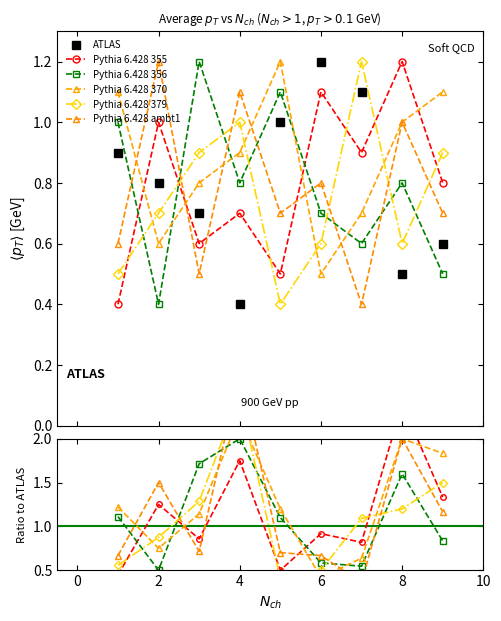

List the series in order of their peak value, highest first.

Pythia 6.428 ambt1, Pythia 6.428 379, Pythia 6.428 355, Pythia 6.428 370, Pythia 6.428 356, ATLAS